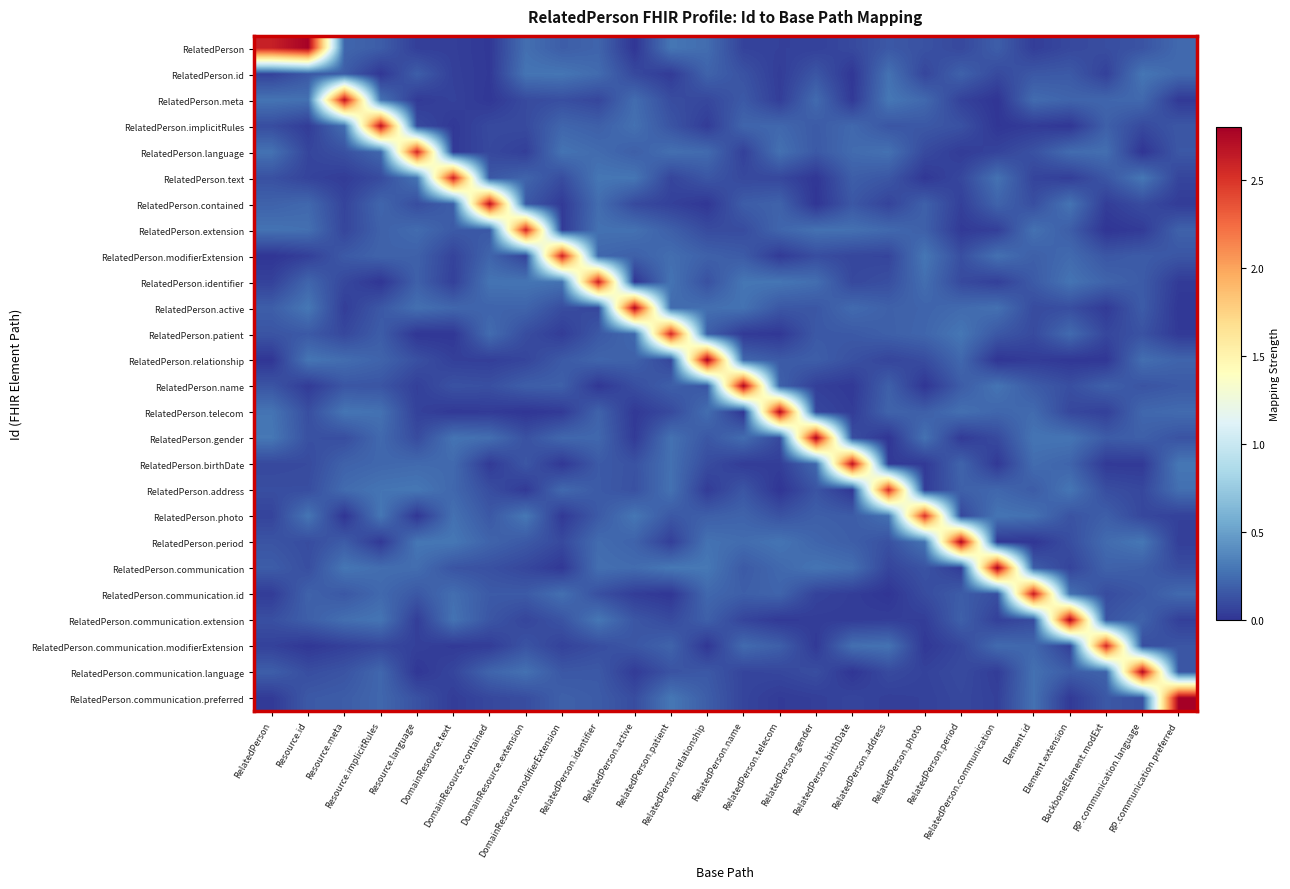

Between Resource.meta and RelatedPerson.birthDate, which series saw the biggest shift?

RelatedPerson.meta